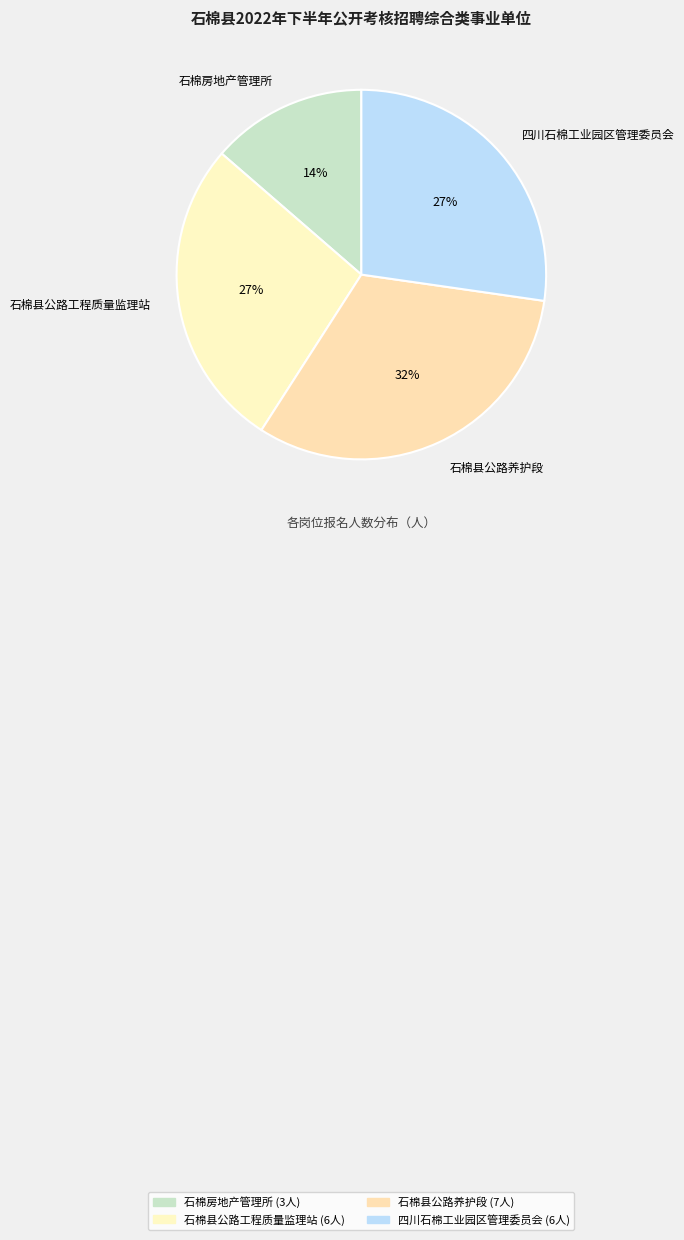

The 石棉县公路工程质量监理站 slice represents 27% of the pie. True or false?

True